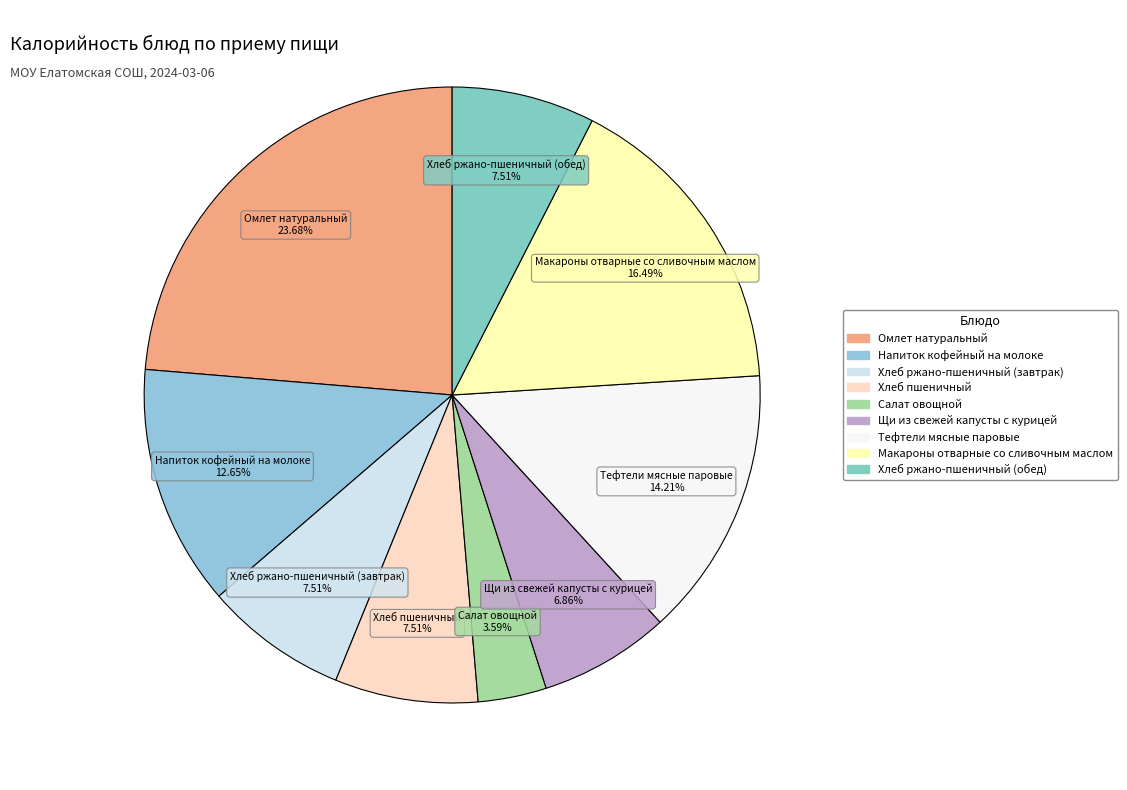

What is the ratio of the value at Салат овощной to the value at Макароны отварные со сливочным маслом?

0.2